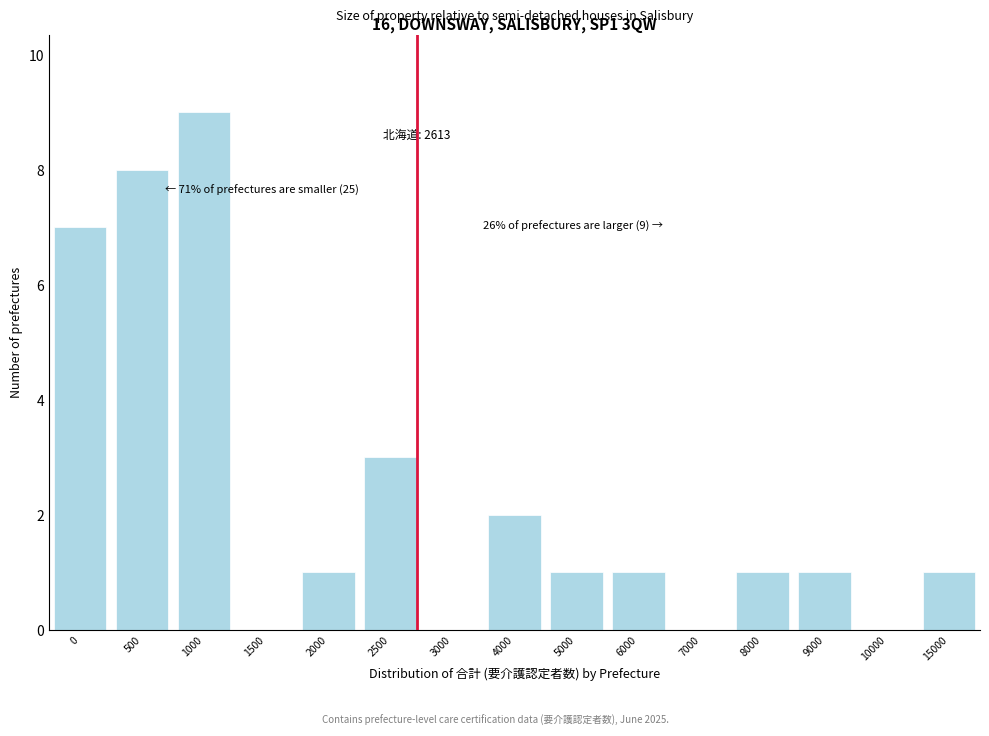

Reading right to left, list all the values displayed in this chart.

15000=1	10000=0	9000=1	8000=1	7000=0	6000=1	5000=1	4000=2	3000=0	2500=3	2000=1	1500=0	1000=9	500=8	0=7